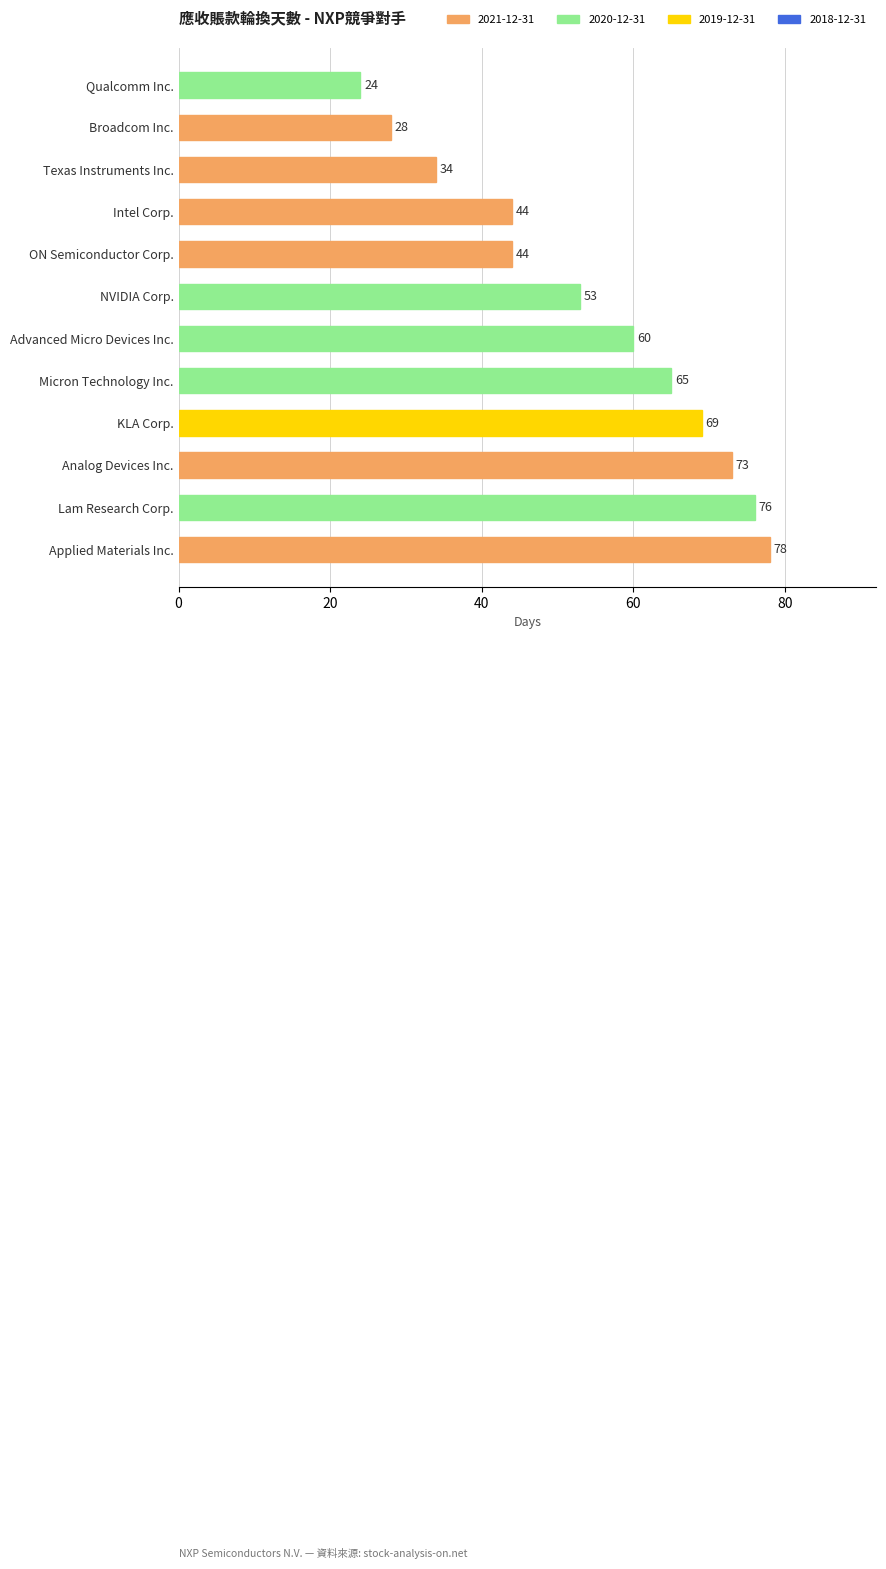

How many bars are there in total?

12